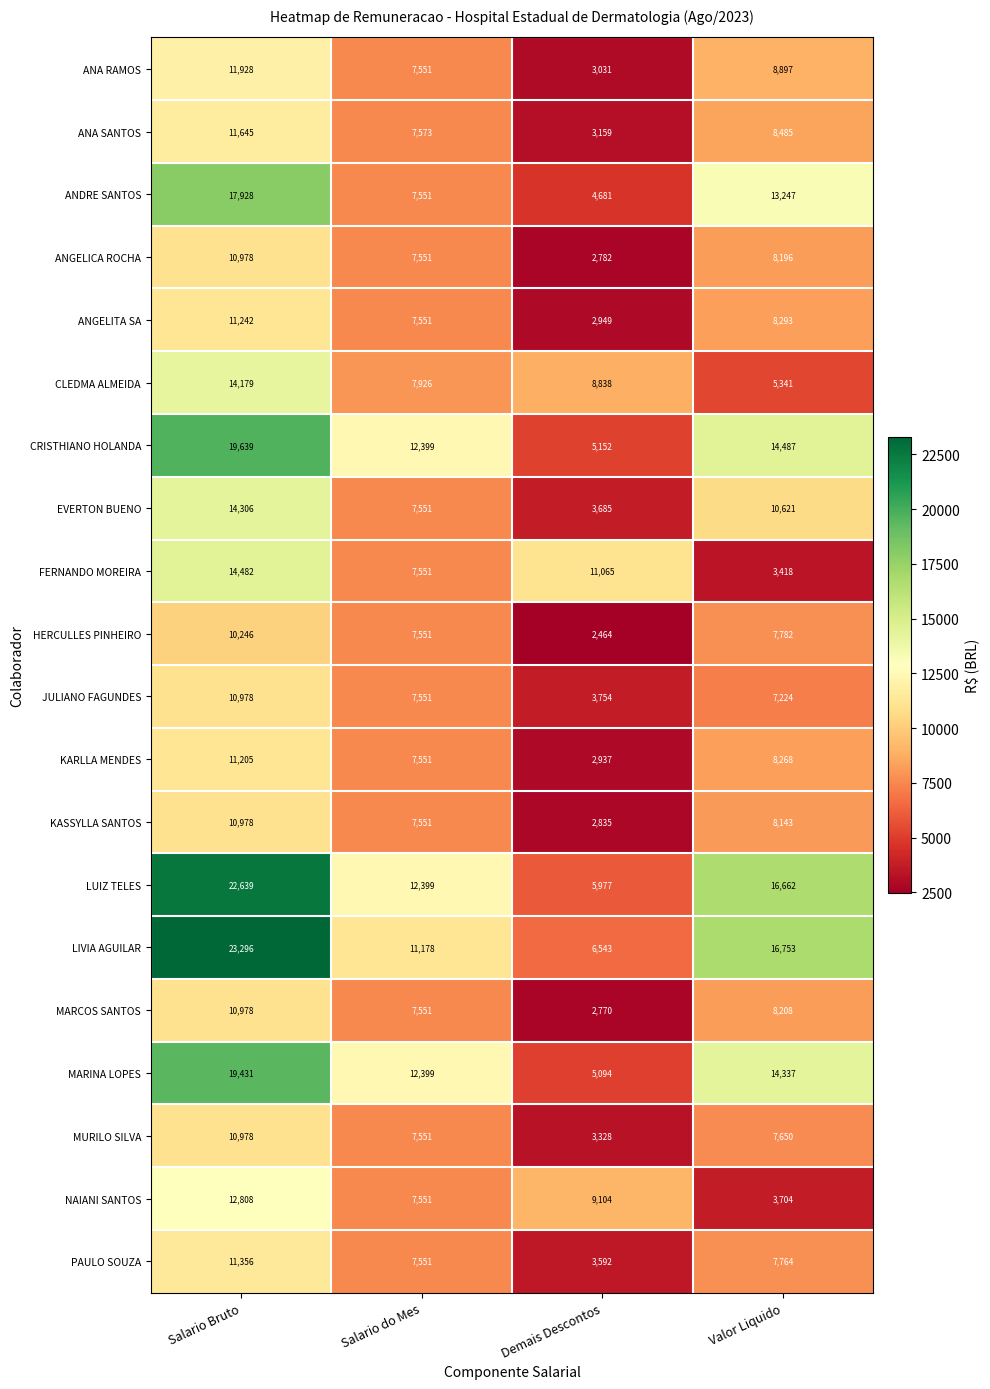

What is the difference between the maximum and second lowest values in the ANGELICA ROCHA series?

3427